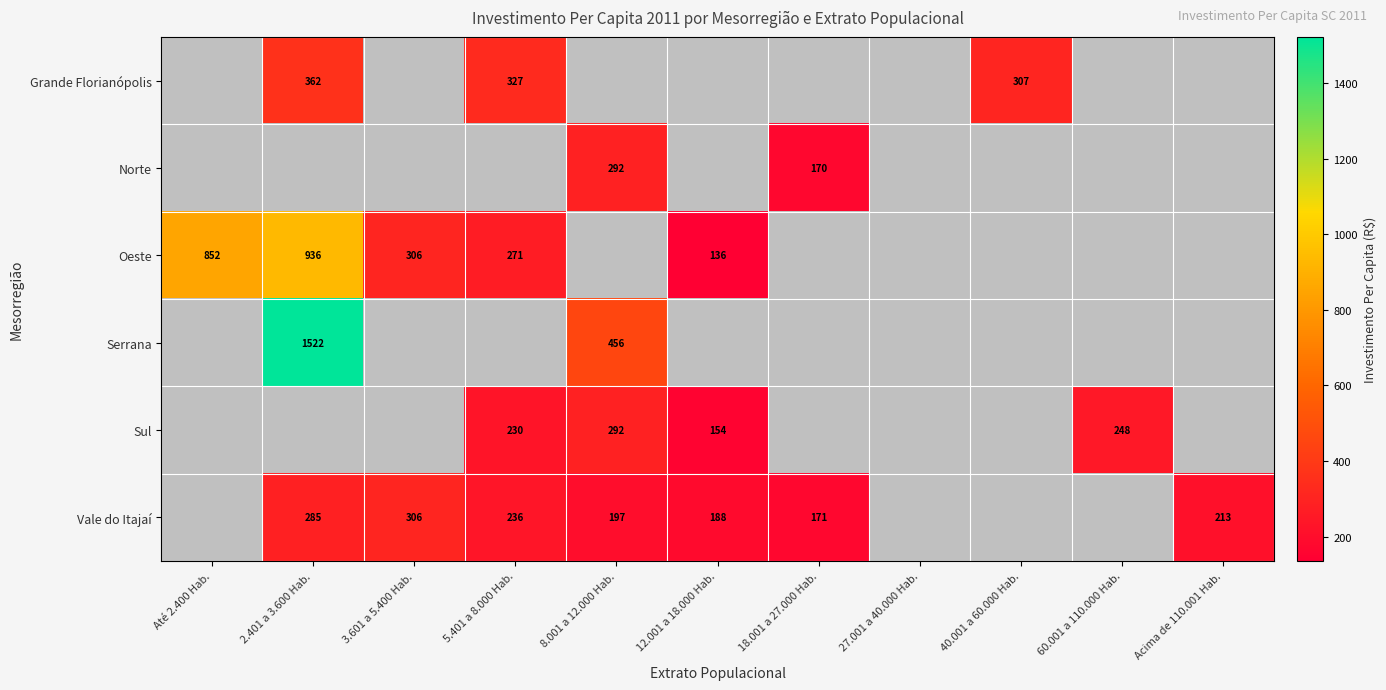

The Vale do Itajaí series shows 188 at 12.001 a 18.000 Hab.. True or false?

True